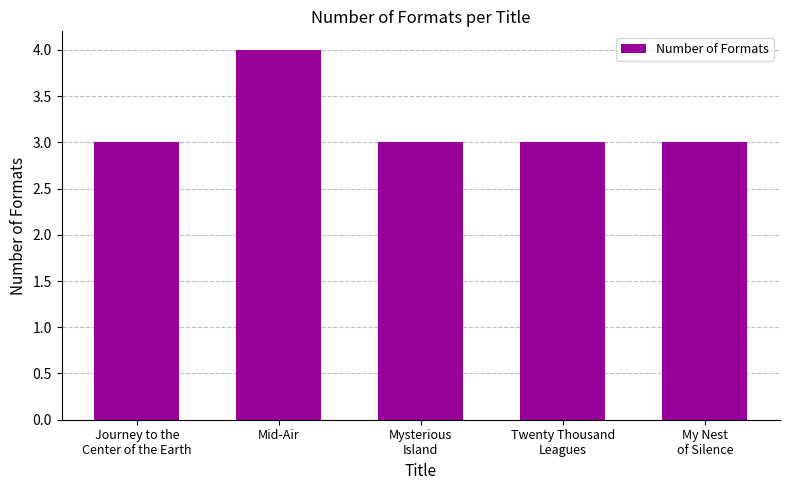

What is the approximate value at Mid-Air?

4